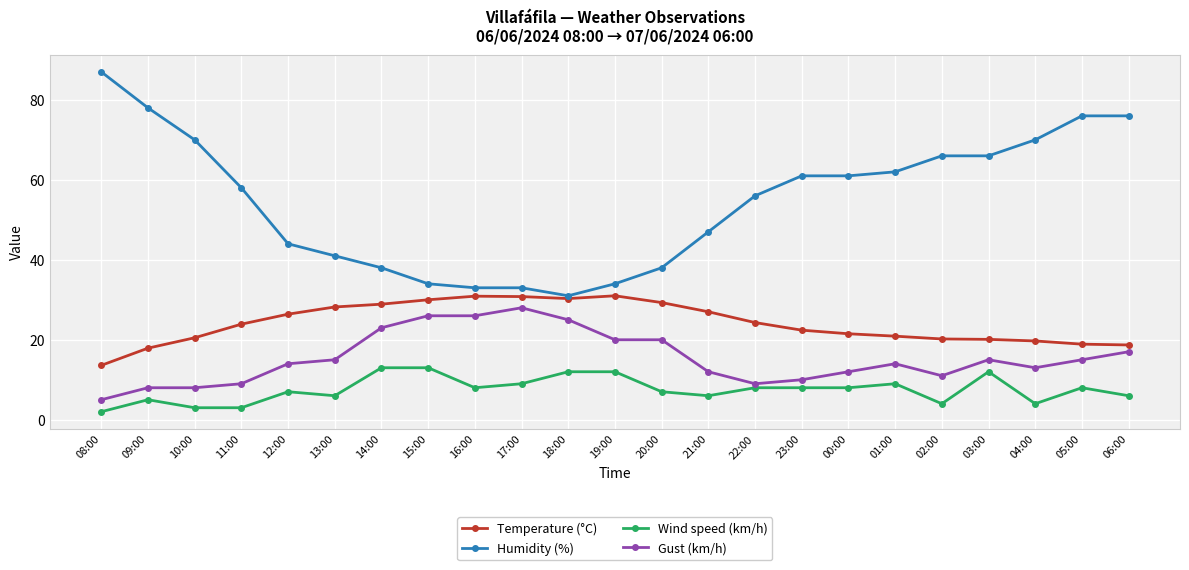

What is the value of the Gust (km/h) point at the 4th from the left?

9.0